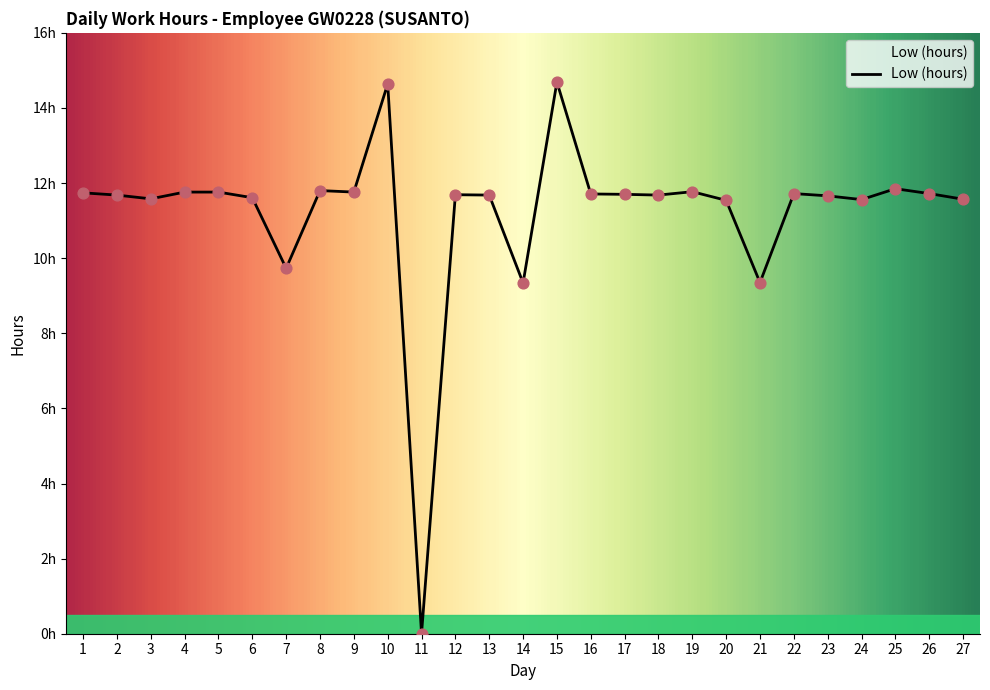

Is this an area chart (filled region under the line)?

Yes